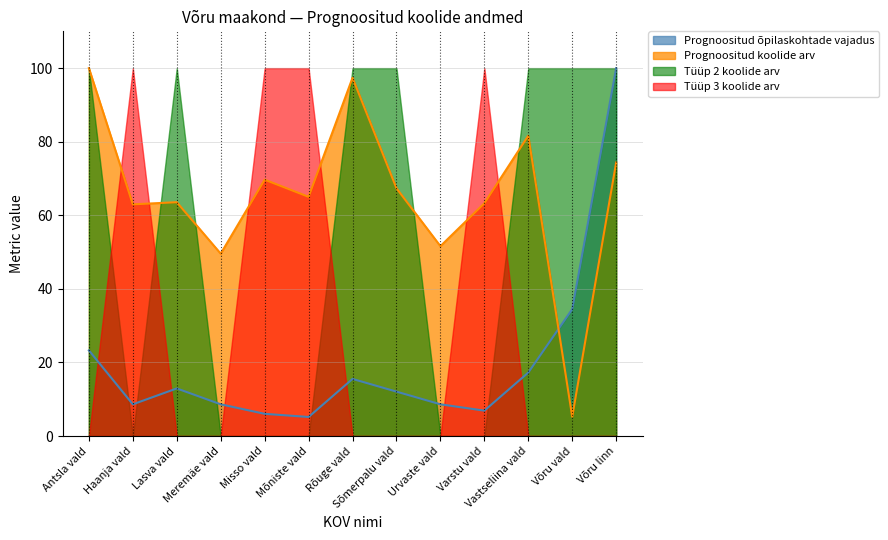

True or false: Prognoositud õpilaskohtade vajadus has more than 1 interior local peaks.

True